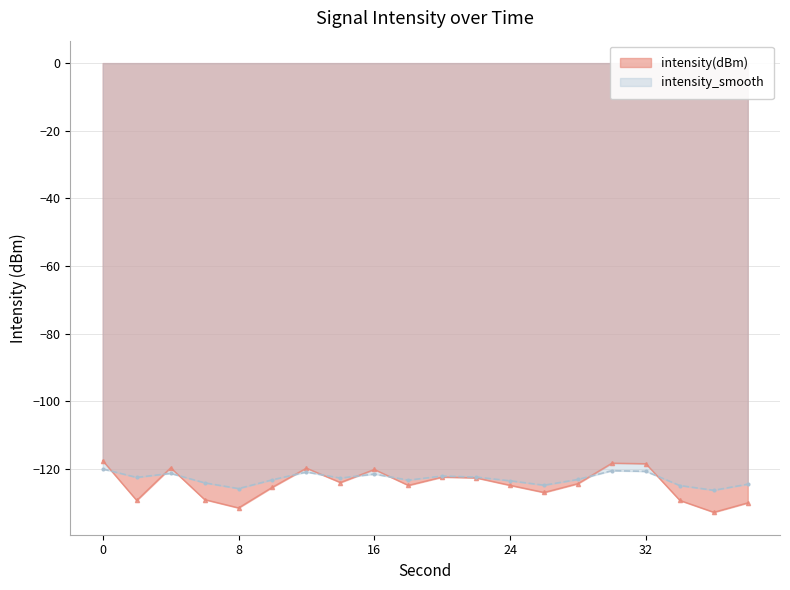

At which label is intensity(dBm) closest to -125?

18